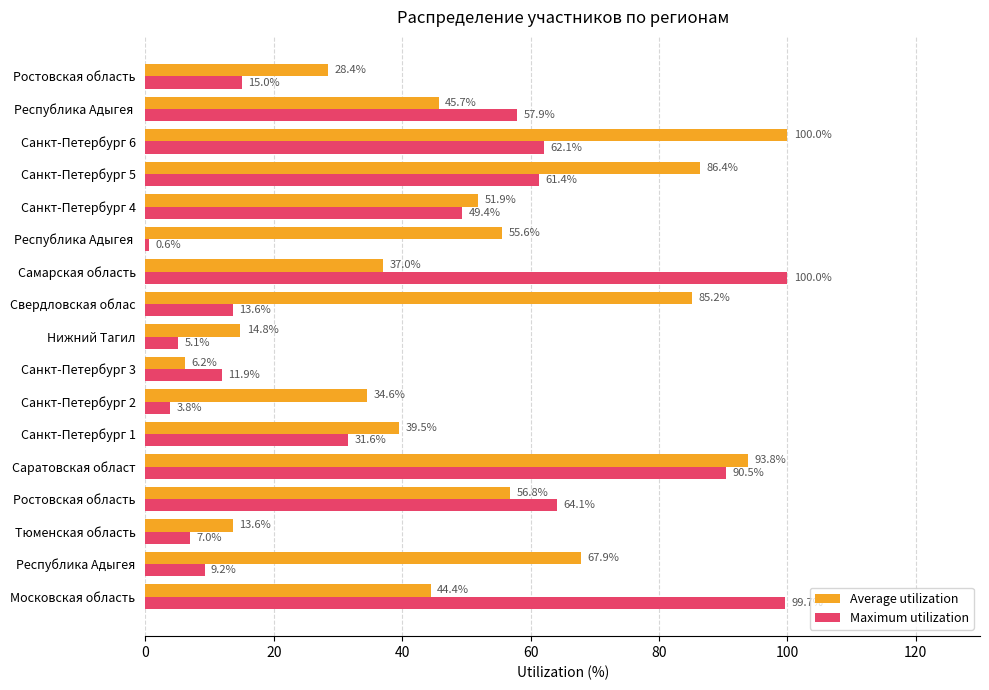

How many distinct data groups are displayed?

2